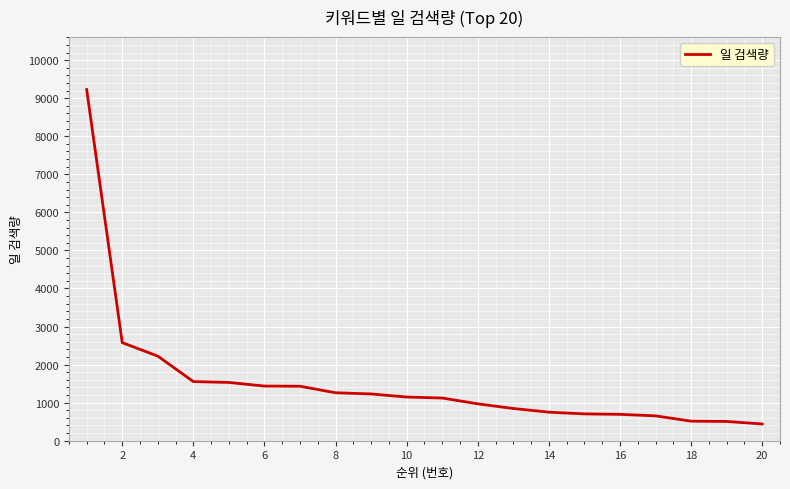

What is the average value?

1541